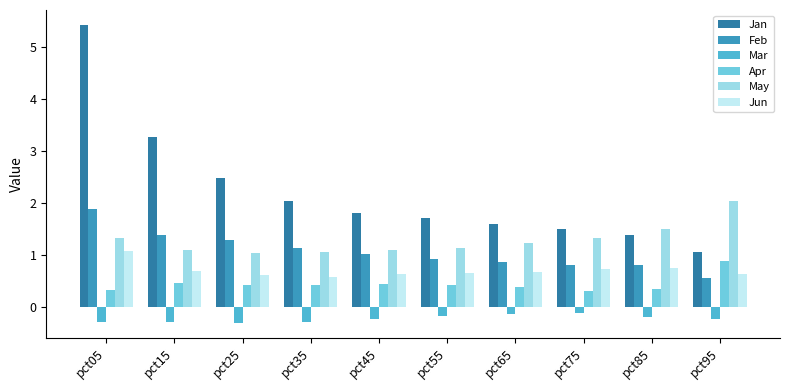

What is the total value across all series at pct35?

4.9